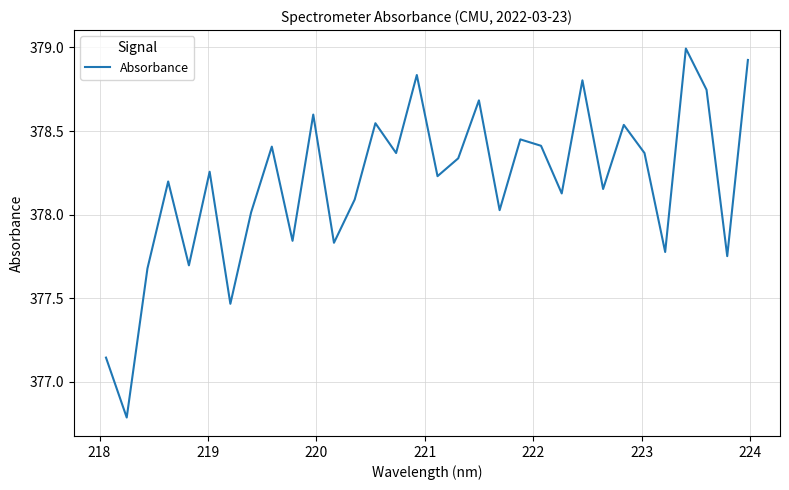

What is the smallest value displayed?

376.8